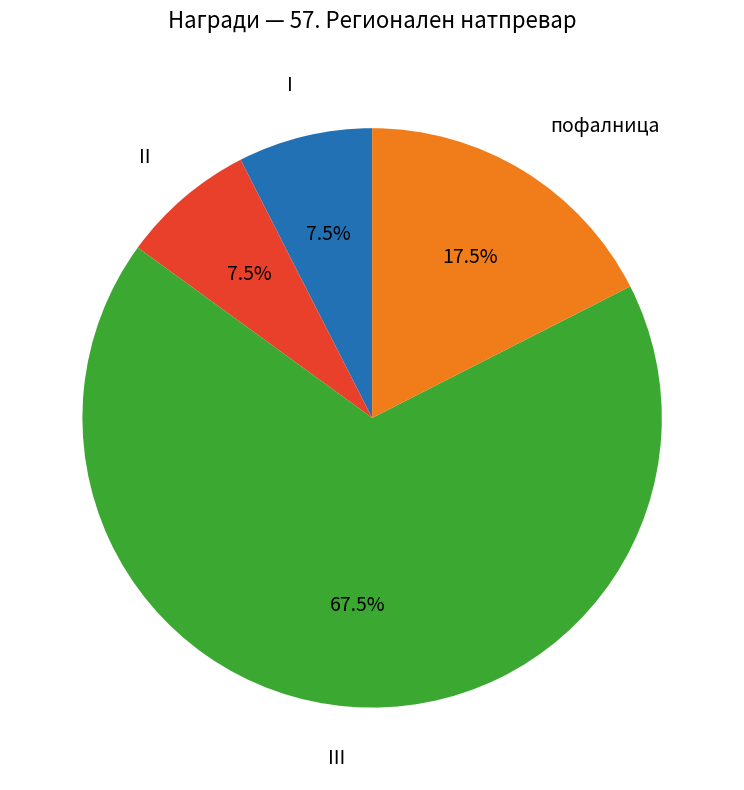

Is there a majority slice in this chart?

Yes